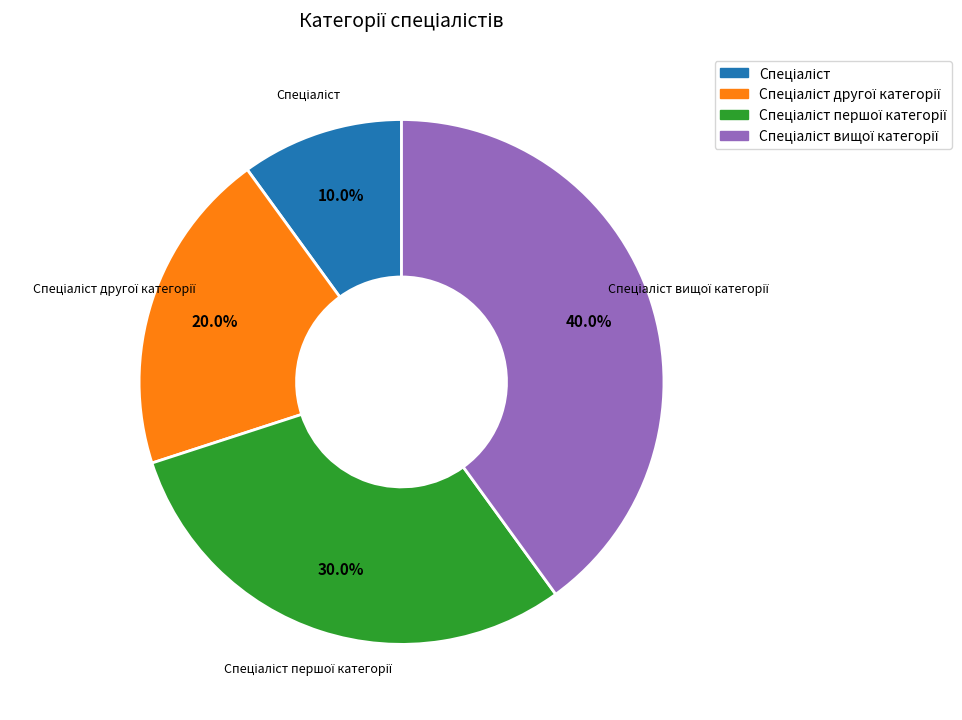

Does any single category account for the majority?

No